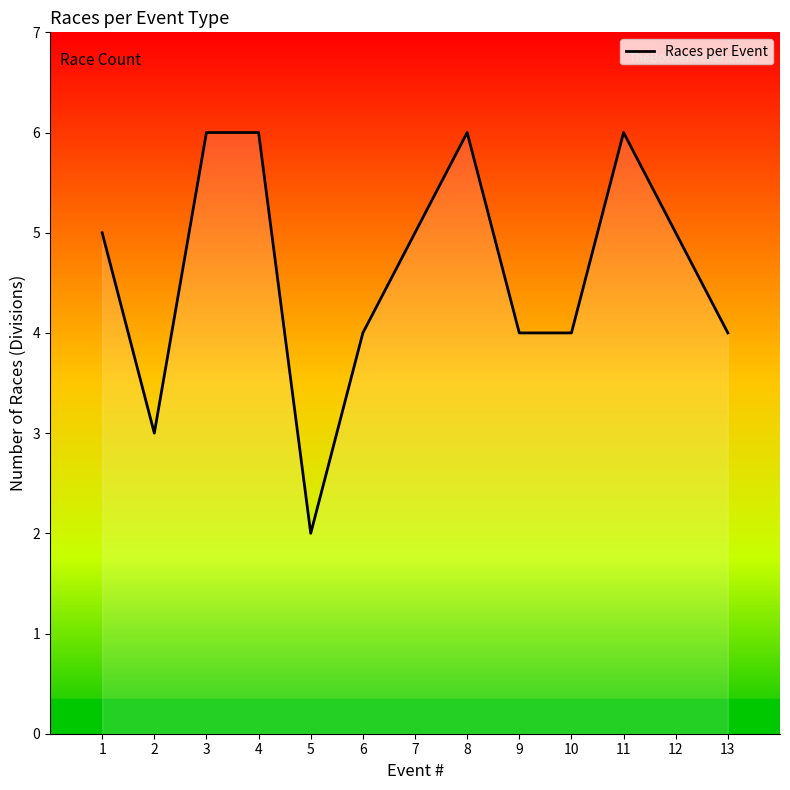

How many categories are shown in the chart?

13